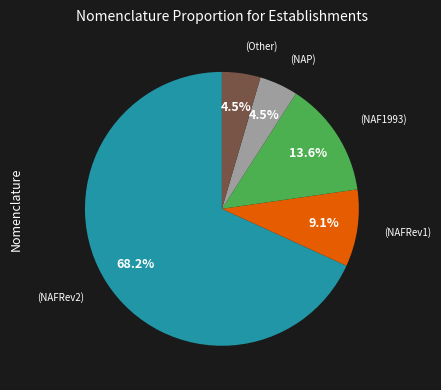

Is there any slice that represents more than half of the pie?

Yes